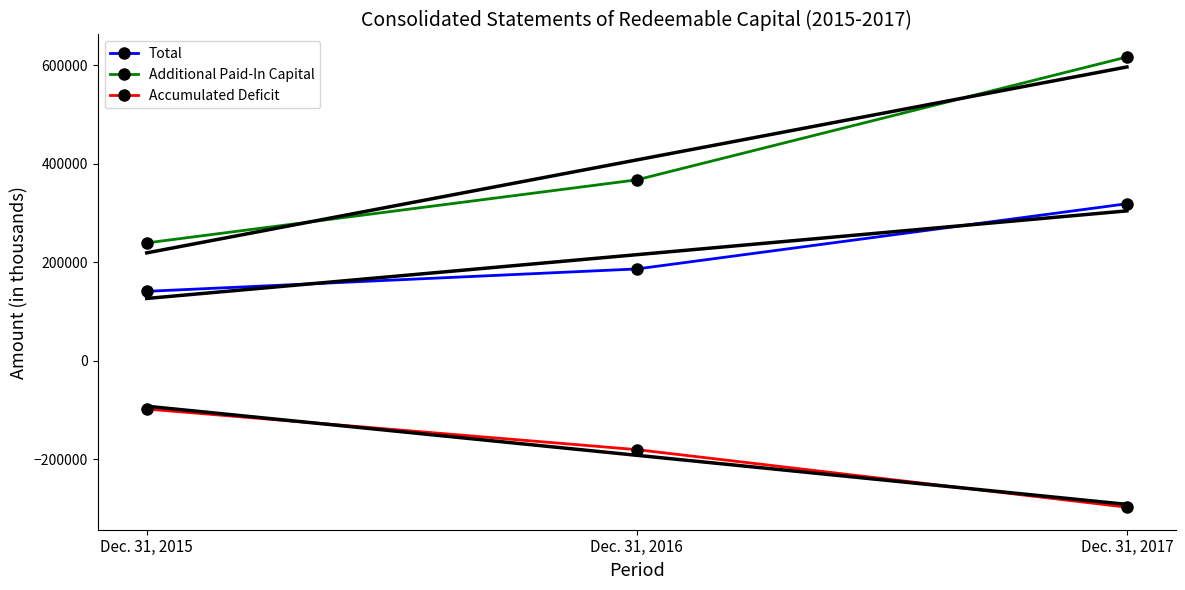

Count the Accumulated Deficit values in the range -297957 to -98465.

3